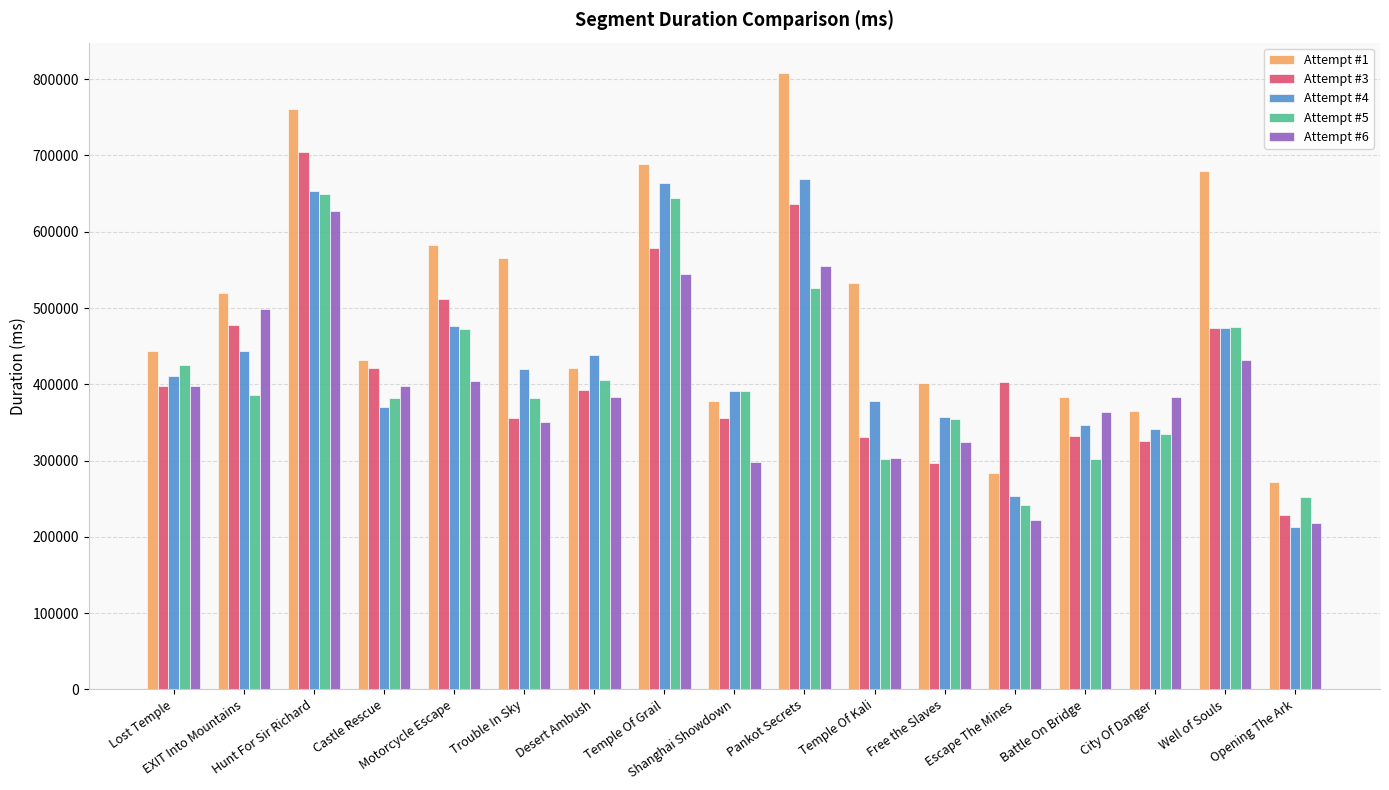

What is the value of the Attempt #1 bar at the 13th from the left?

284299